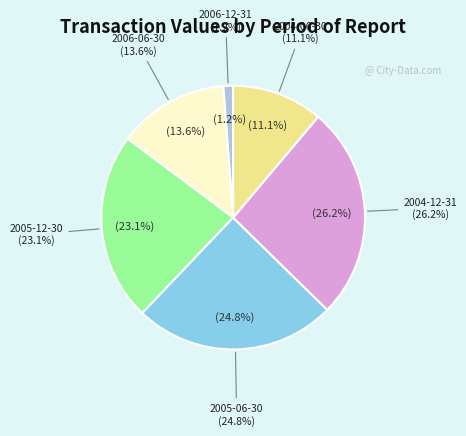

Which category has the biggest portion of the pie?

2004-12-31